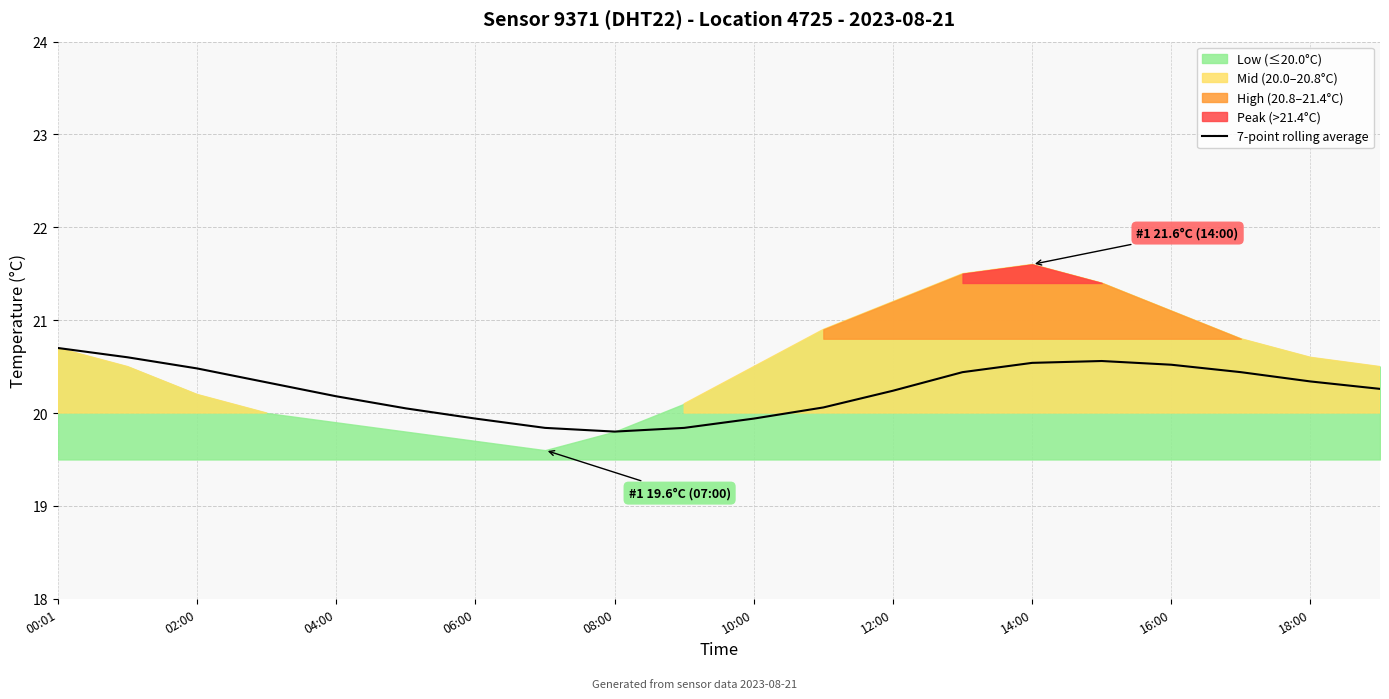

What is the sum of all values?

405.1